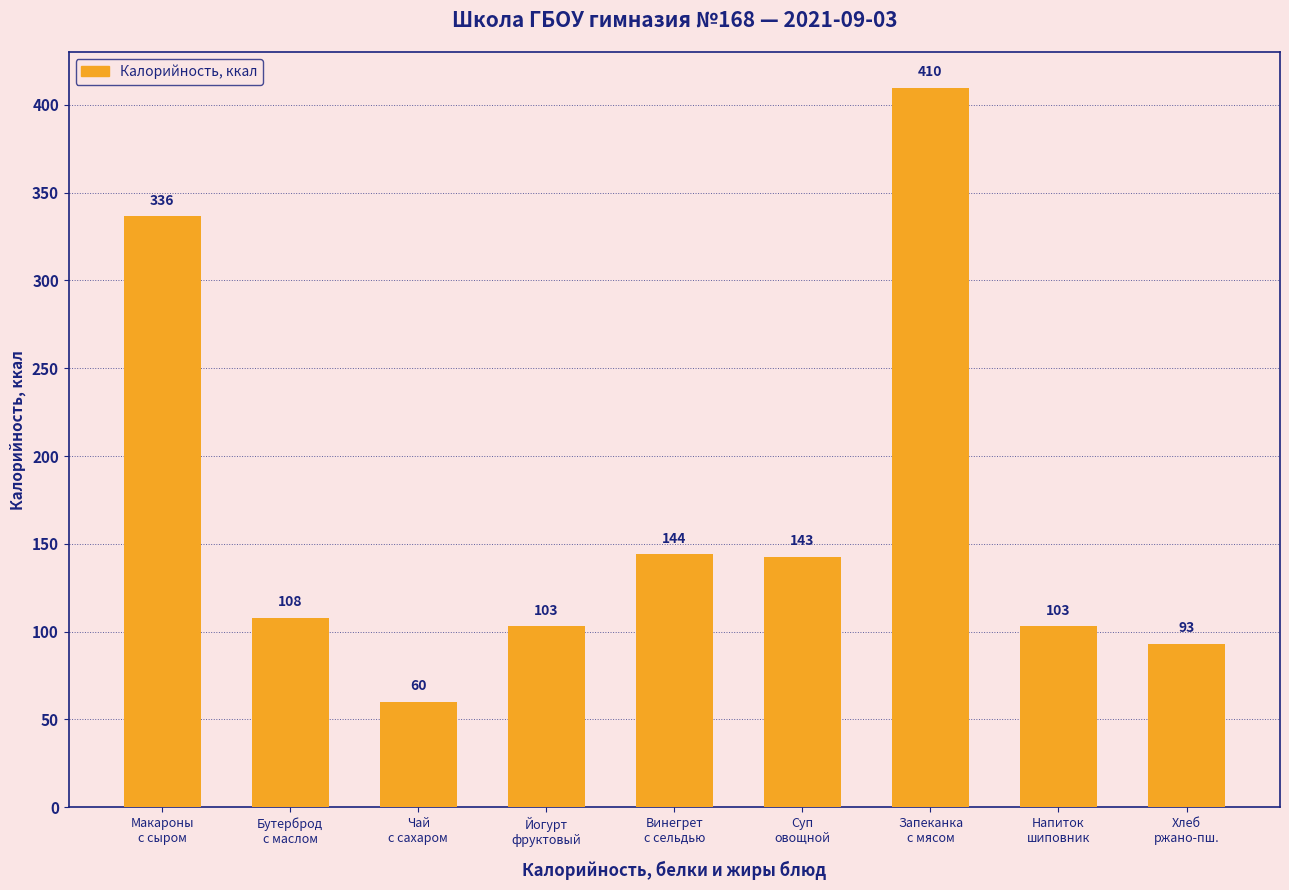

What is the sum of all values?

1499.5